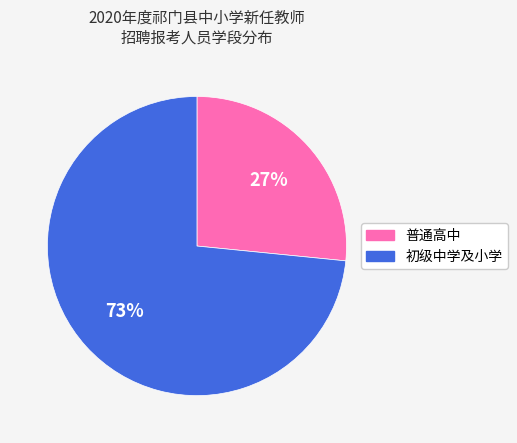

To the nearest percent, what portion does 普通高中 represent?

27%